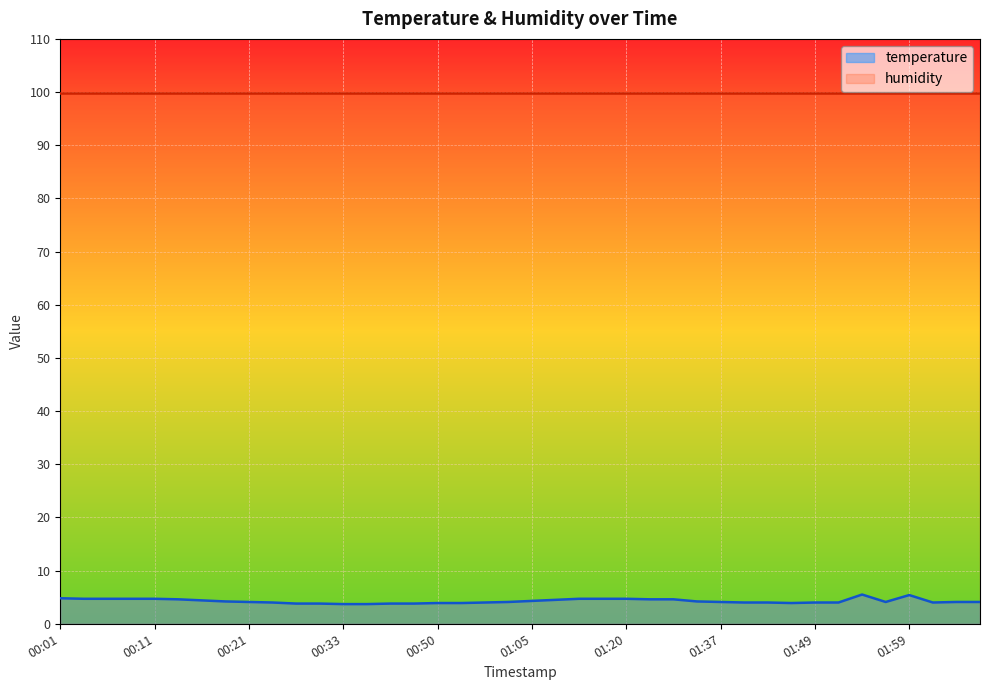

Reading left to right, what are all the values shown in this chart?

4.8	4.7	4.7	4.7	4.7	4.6	4.4	4.2	4.1	4.0	3.8	3.8	3.7	3.7	3.8	3.8	3.9	3.9	4.0	4.1	4.3	4.5	4.7	4.7	4.7	4.6	4.6	4.2	4.1	4.0	4.0	3.9	4.0	4.0	5.5	4.1	5.4	4.0	4.1	4.1